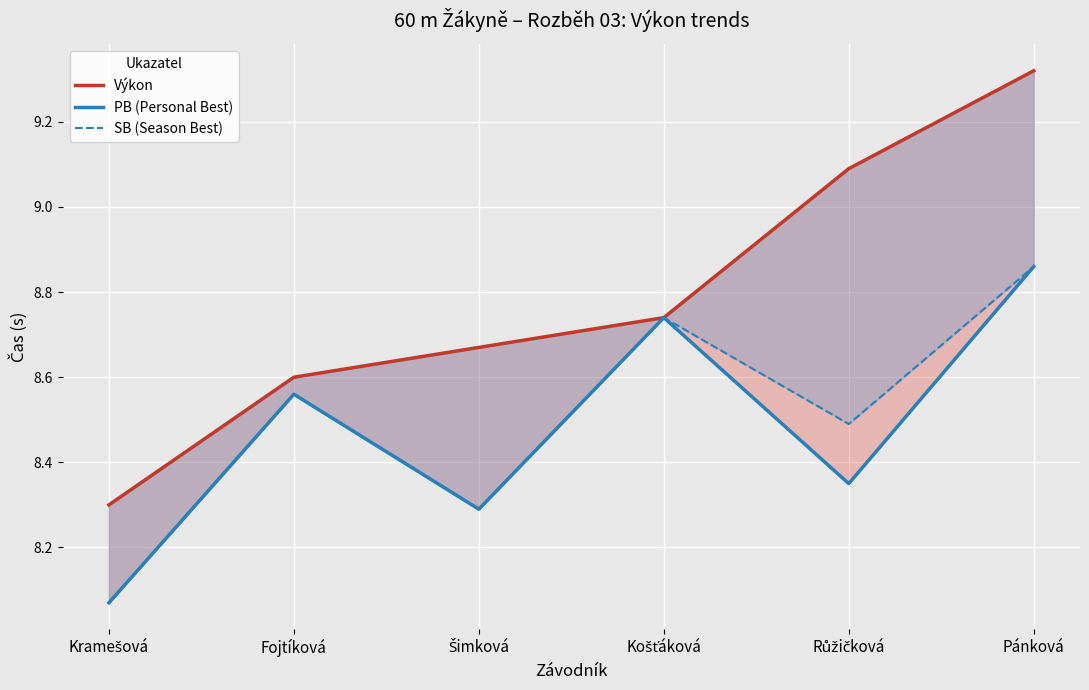

True or false: Výkon and SB (Season Best) intersect in this chart.

False